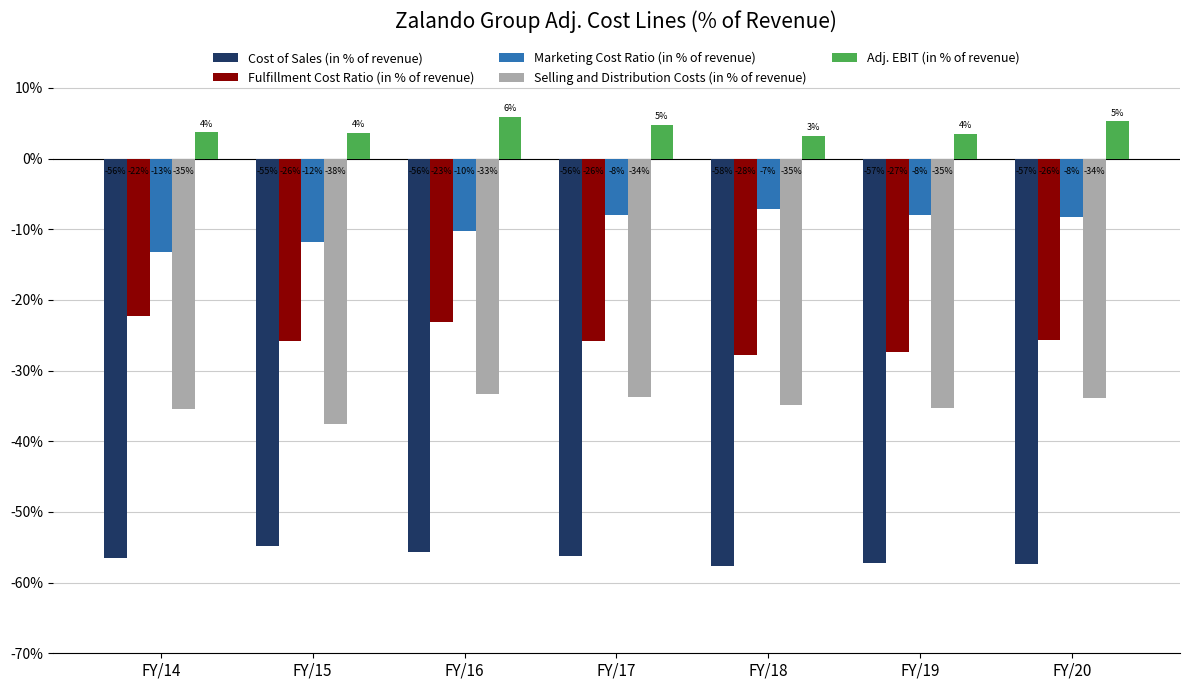

Which category has the highest value across all series?

FY/16